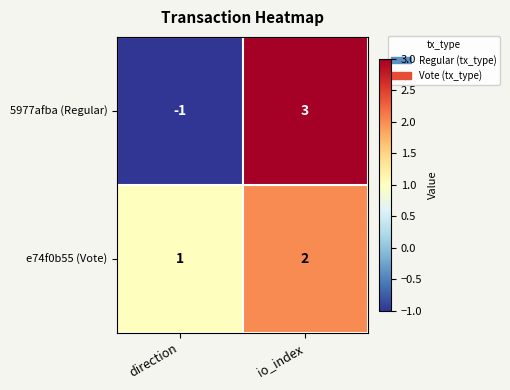

At which category does the chart reach its minimum across all series?

direction